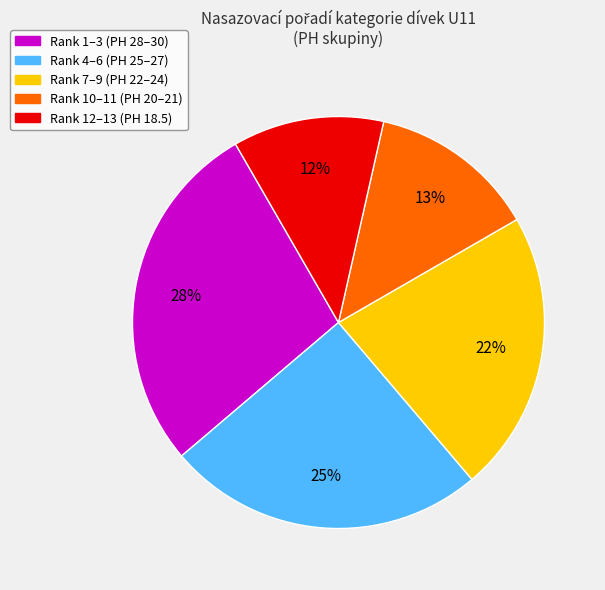

To the nearest percent, what is the difference between the largest and smallest slice percentages?

16%